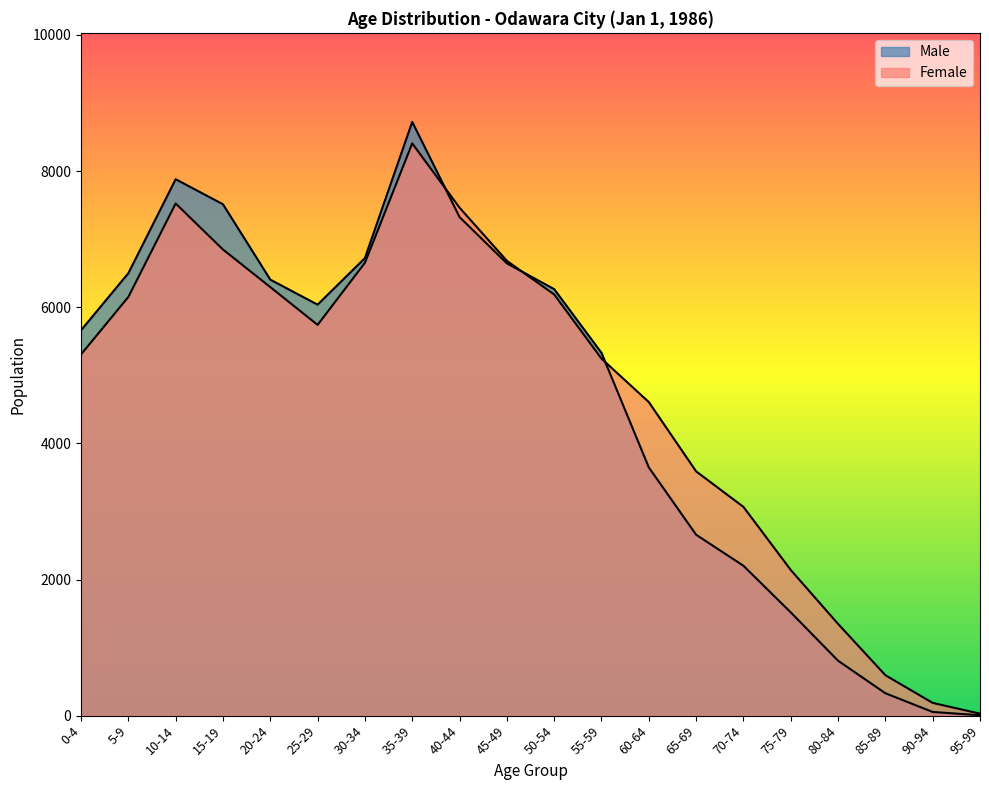

Reading left to right, what are all the values shown in this chart?

Female: 5307	6151	7524	6848	6296	5741	6653	8407	7463	6682	6188	5245	4607	3589	3067	2140	1348	594	187	29
Male: 5662	6500	7881	7513	6406	6038	6722	8723	7325	6645	6266	5330	3647	2658	2202	1517	807	329	54	6